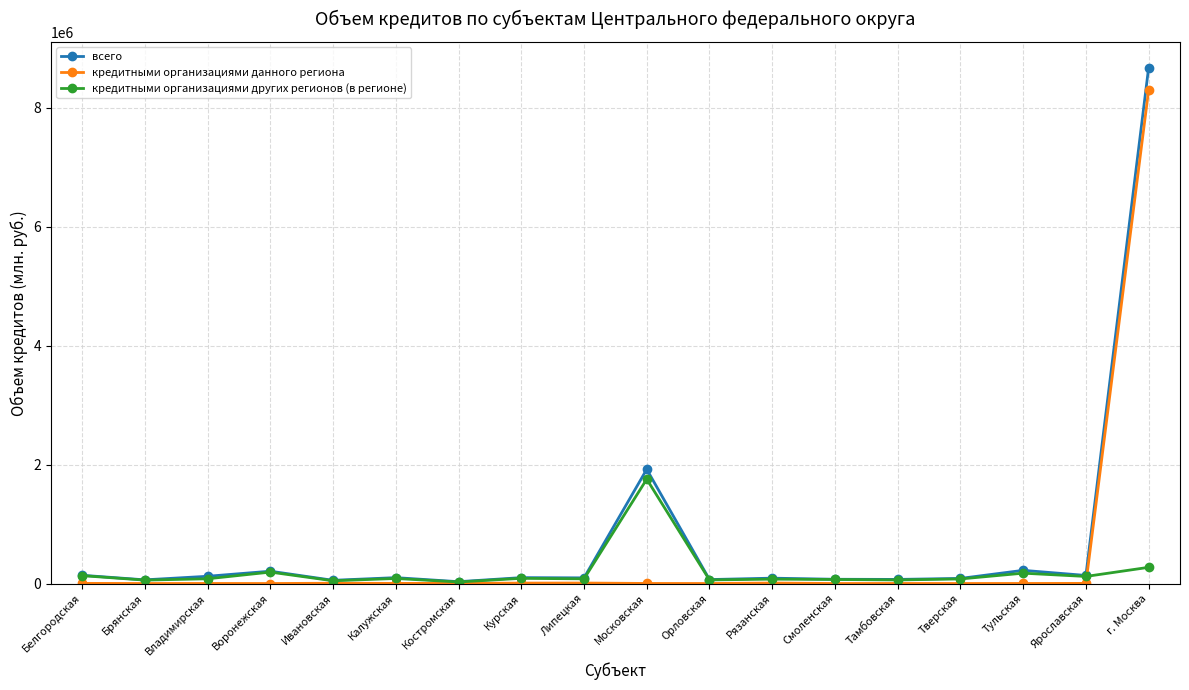

List the series in order of their peak value, highest first.

всего, кредитными организациями данного региона, кредитными организациями других регионов (в регионе)